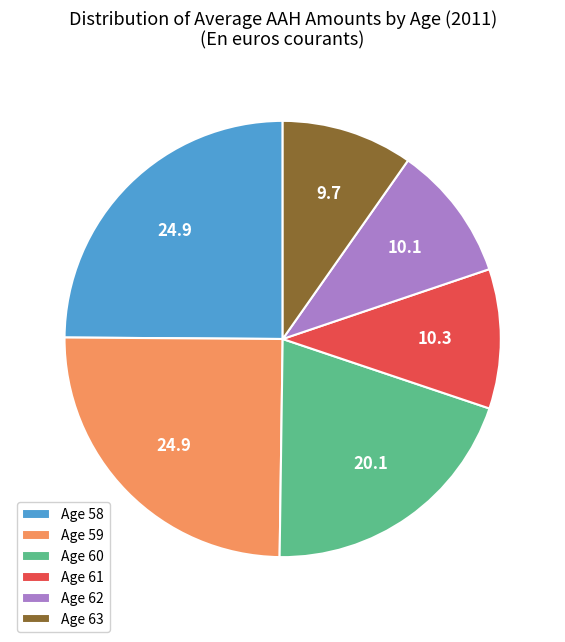

How many segments does this pie chart have?

6